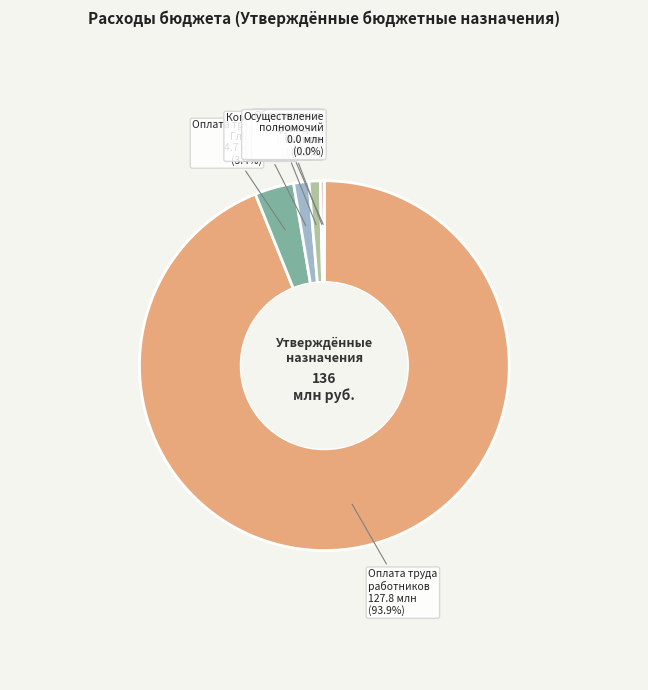

What portion of the pie excludes Обеспечение функций?

99.7%